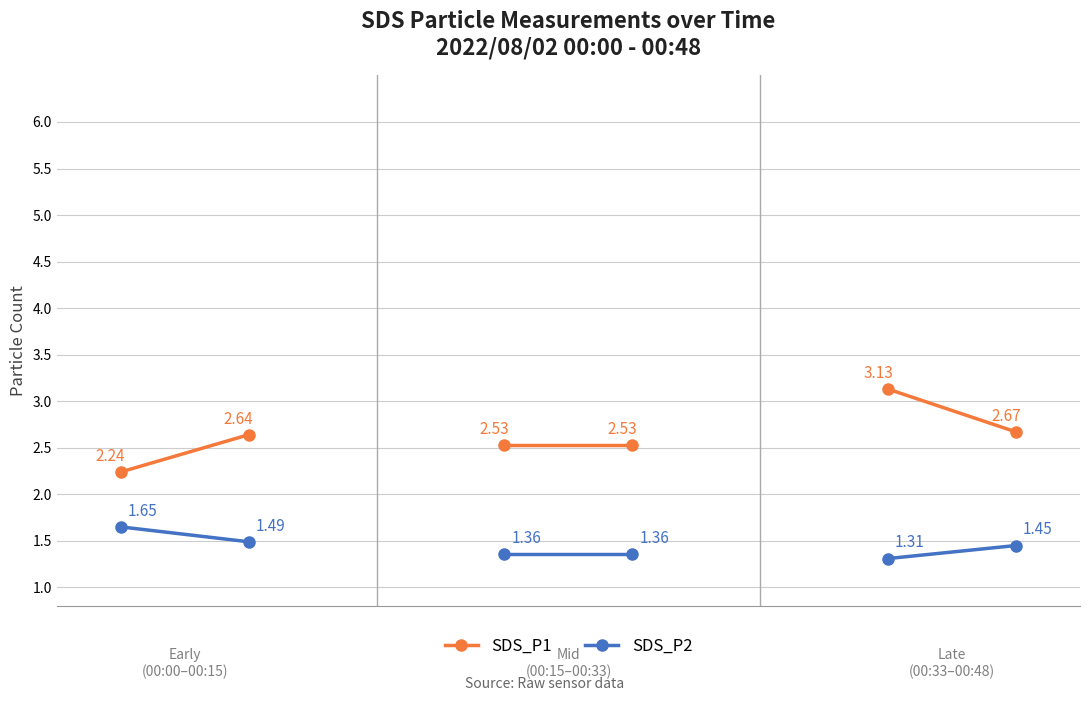

Rank the series by their maximum value, from lowest to highest.

SDS_P2, SDS_P1